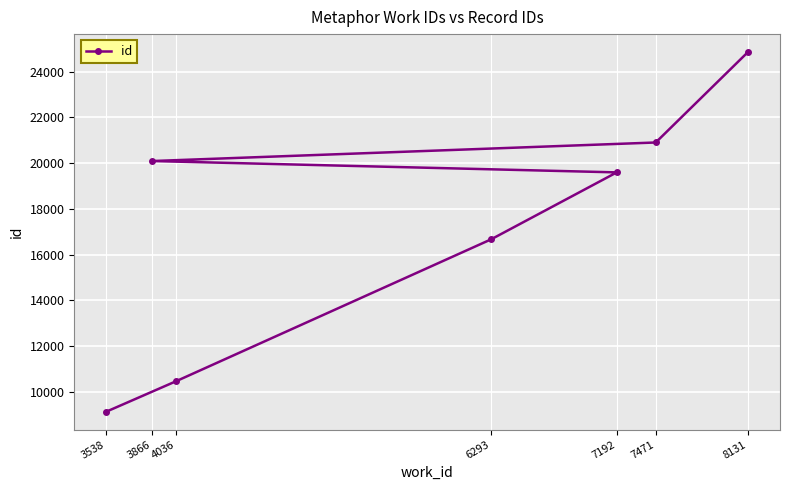

List the labels in order of value, smallest first.

3538, 4036, 6293, 7192, 3866, 7471, 8131